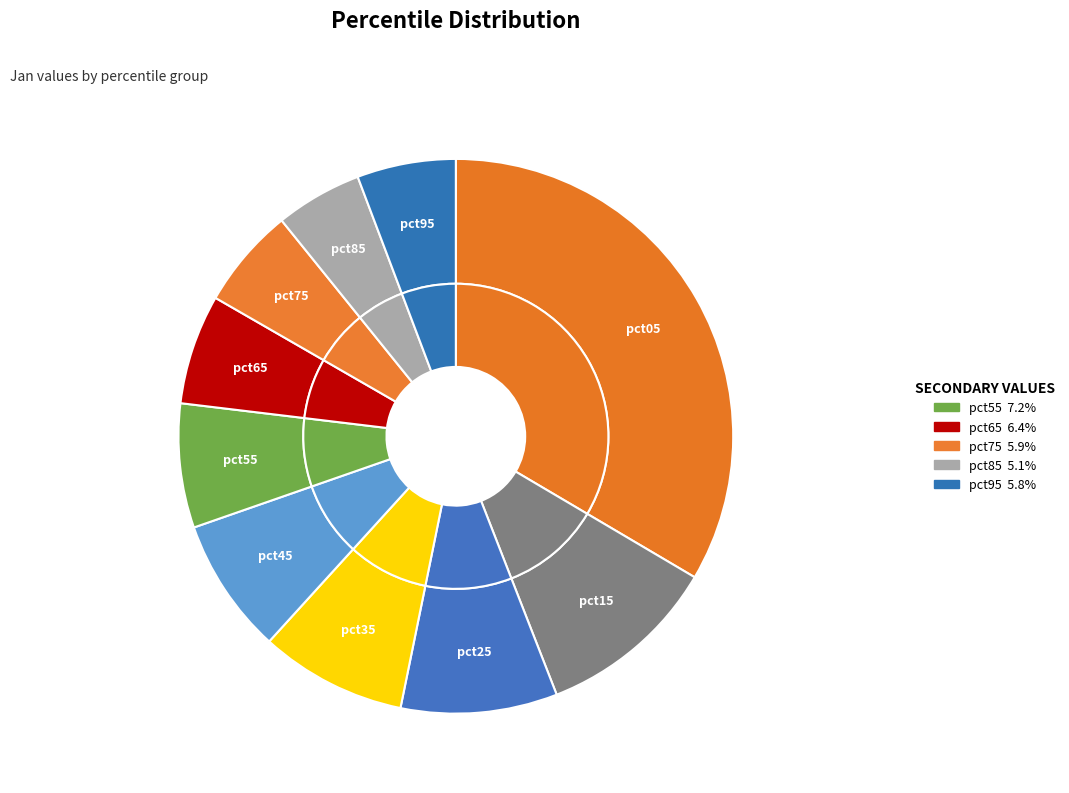

What is the smallest slice in the pie chart?

pct85